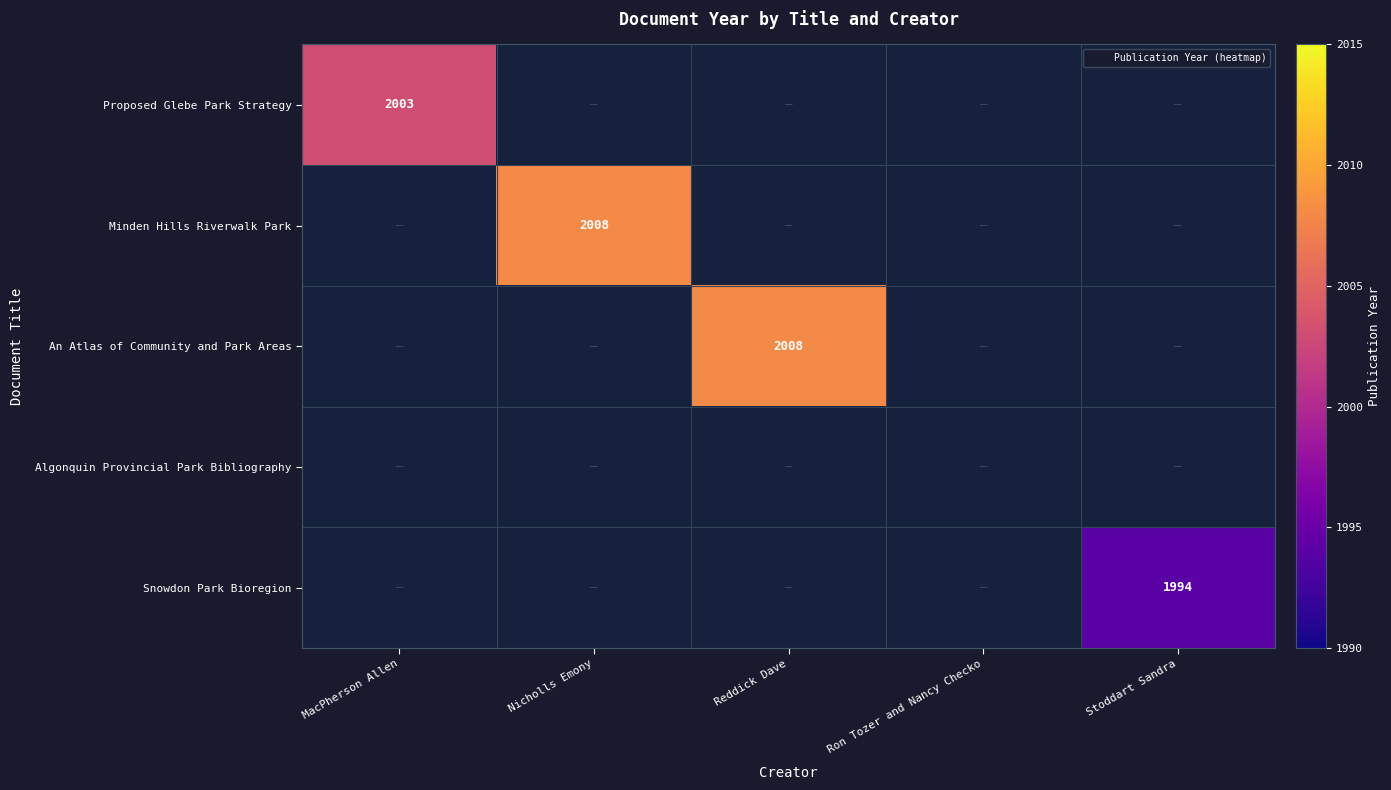

What is the smallest value displayed?

1994.0